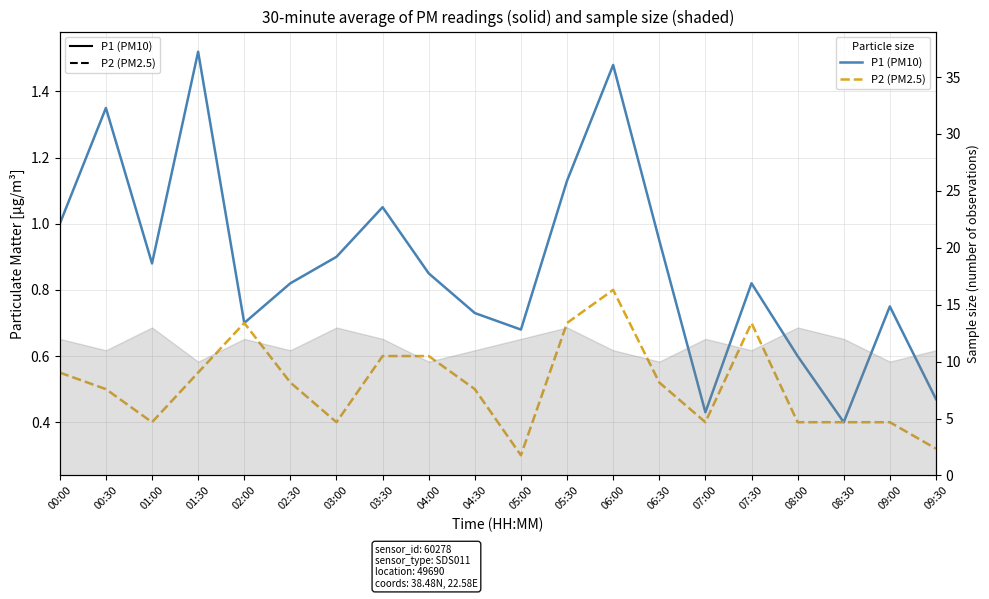

Read the P1 (PM10) value at 05:30.

1.1